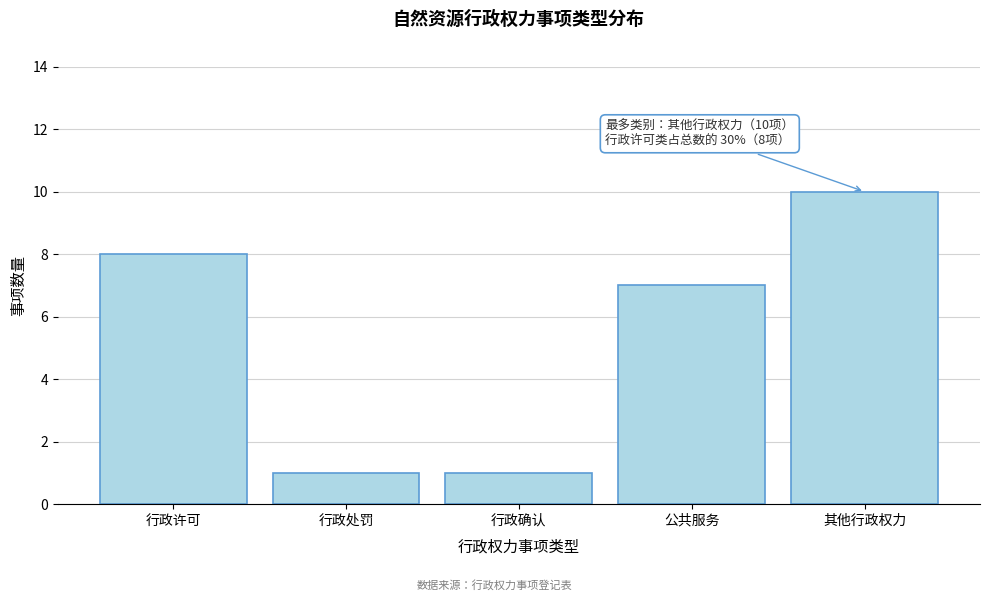

Reading left to right, list all the values displayed in this chart.

行政许可=8	行政处罚=1	行政确认=1	公共服务=7	其他行政权力=10